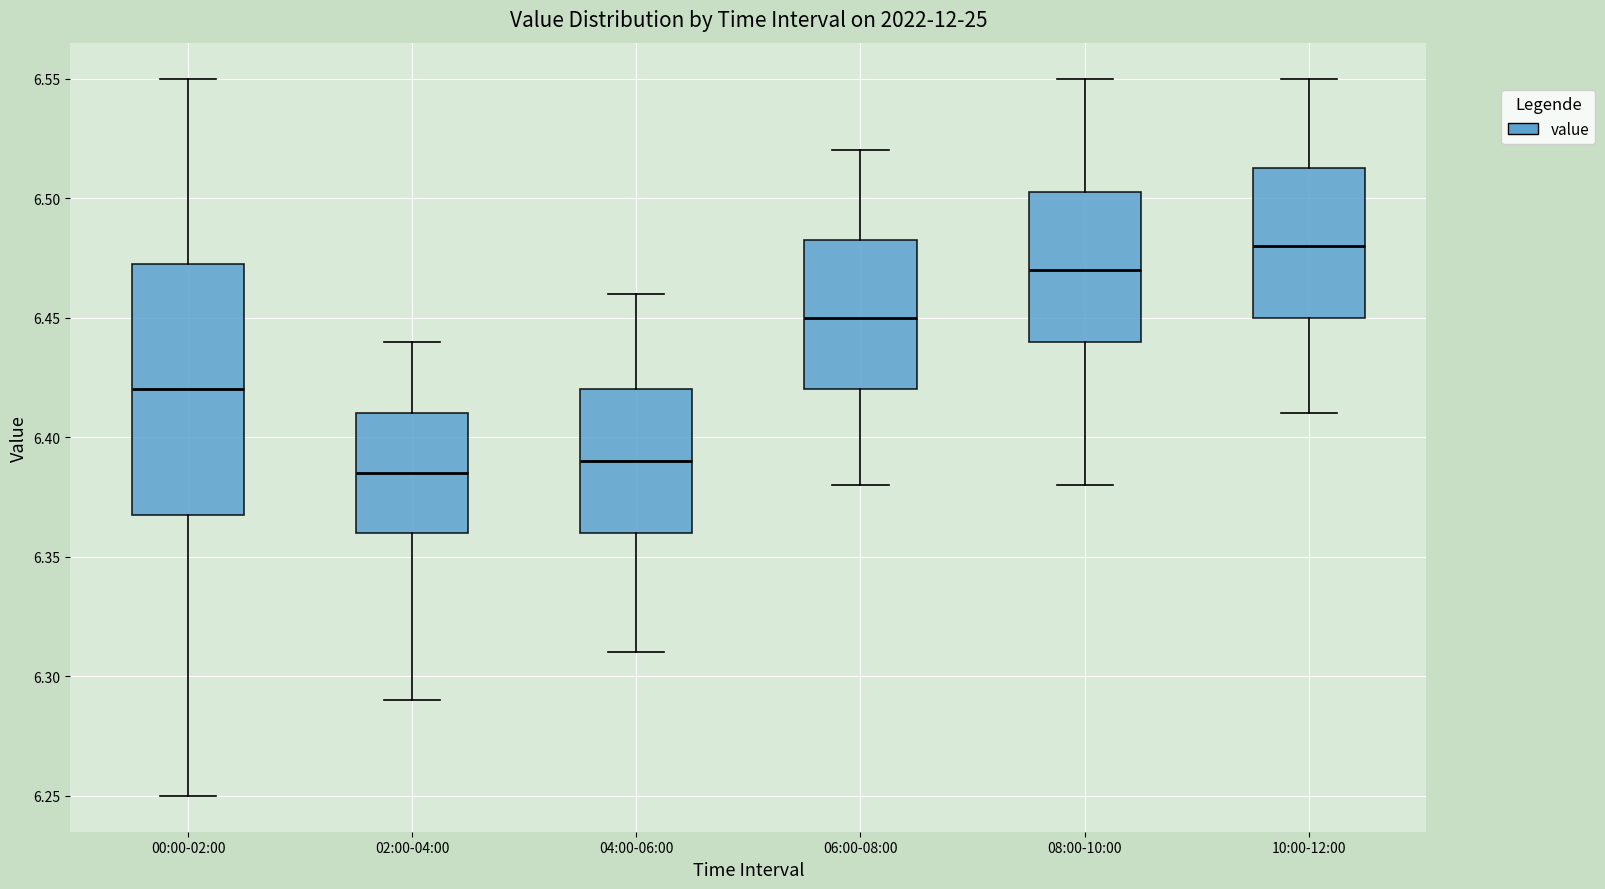

Where is the upper edge of the box for 02:00-04:00 on the y-axis? The values are not printed on the chart, so give them approximately, as read against the axis.

6.410